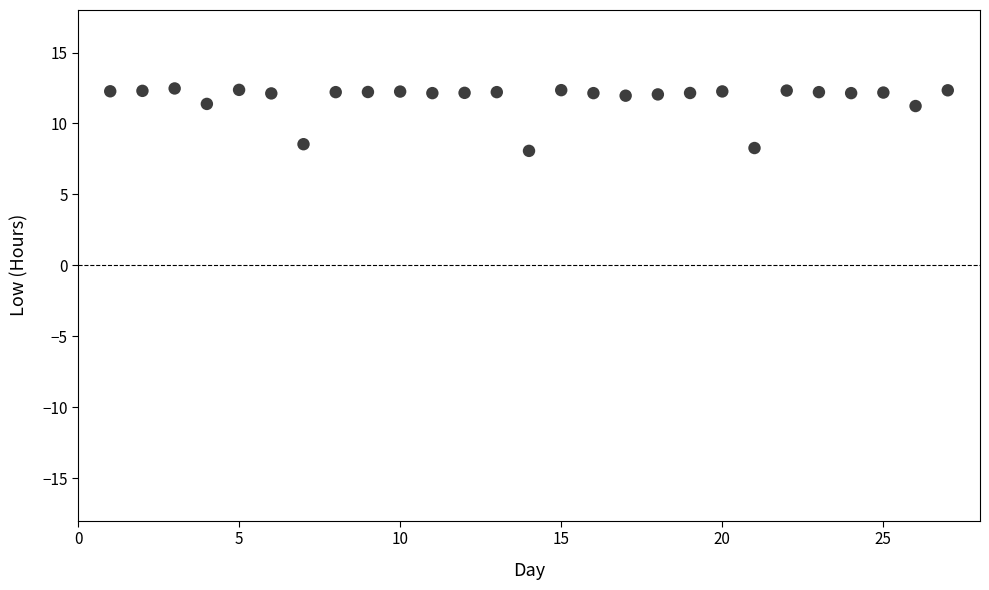

What is the range of X values (max minus min)?

26.0